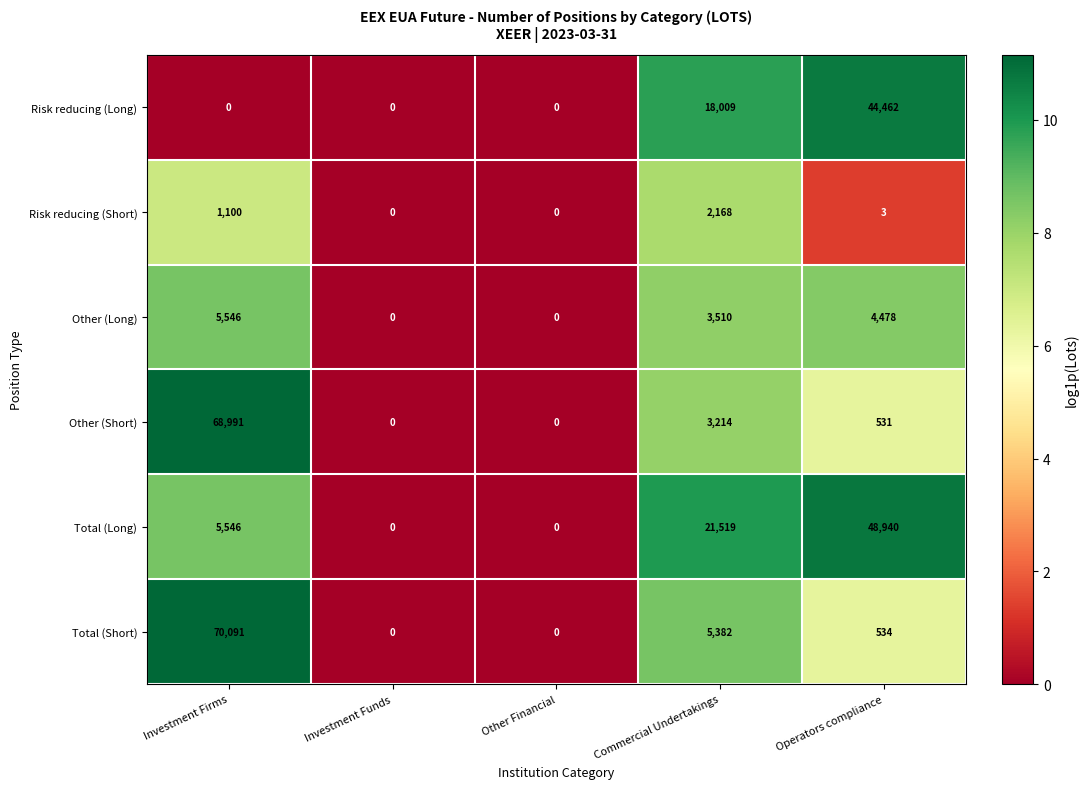

What is the difference between the maximum and minimum values in the Risk reducing (Long) series?

44462